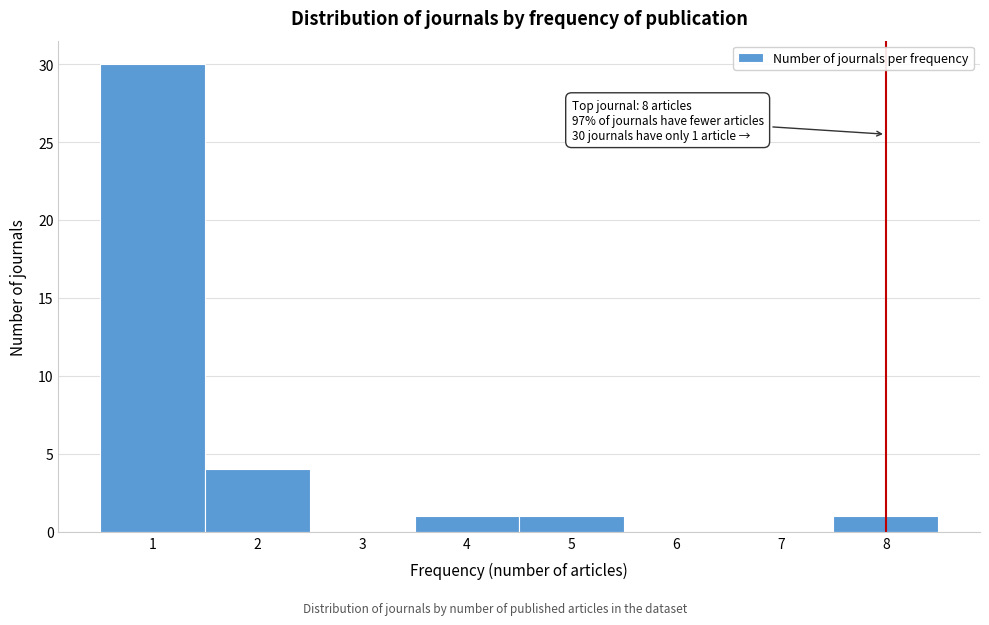

Reading left to right, what are all the values shown in this chart?

1=30	2=4	3=0	4=1	5=1	6=0	7=0	8=1